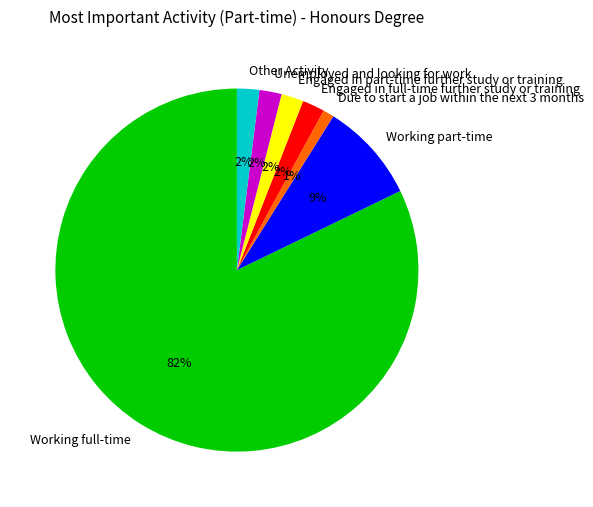

Between Working full-time and Engaged in full-time further study or training, which is larger?

Working full-time